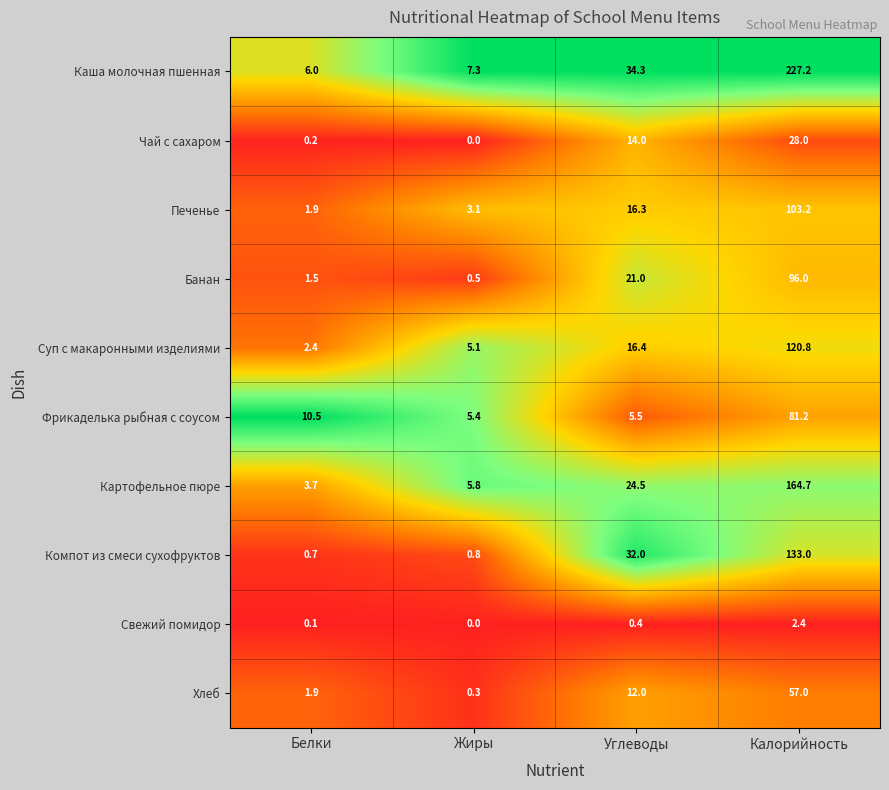

Which category has the highest value in the Каша молочная пшенная series?

Калорийность